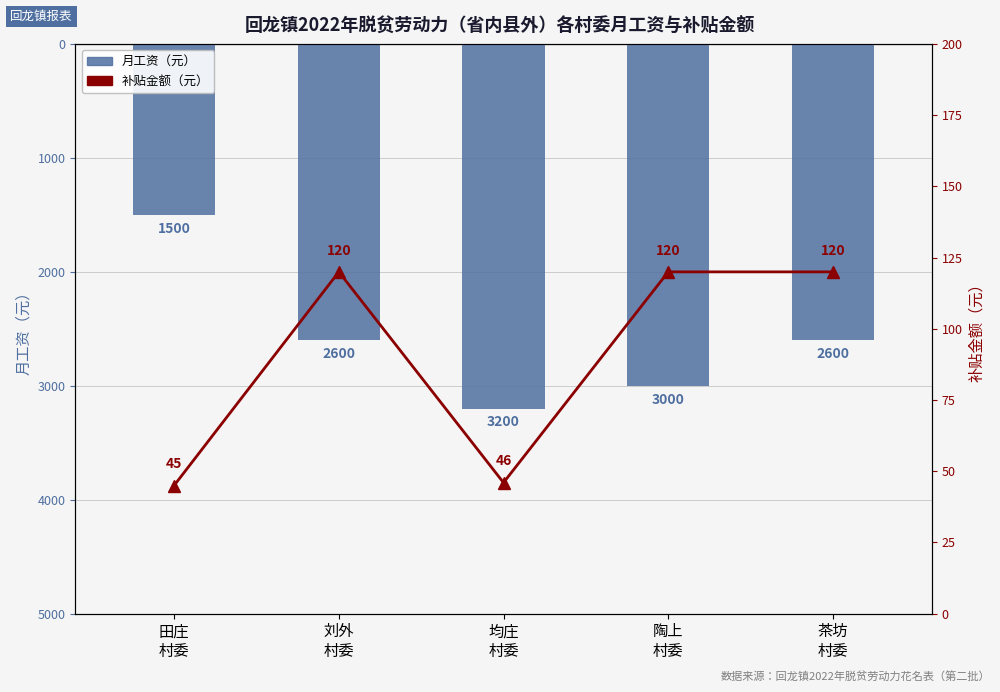

Reading right to left, list all the values displayed in this chart.

月工资（元）: 茶坊
村委=2600	陶上
村委=3000	均庄
村委=3200	刘外
村委=2600	田庄
村委=1500
补贴金额（元）: 茶坊
村委=120	陶上
村委=120	均庄
村委=46	刘外
村委=120	田庄
村委=45